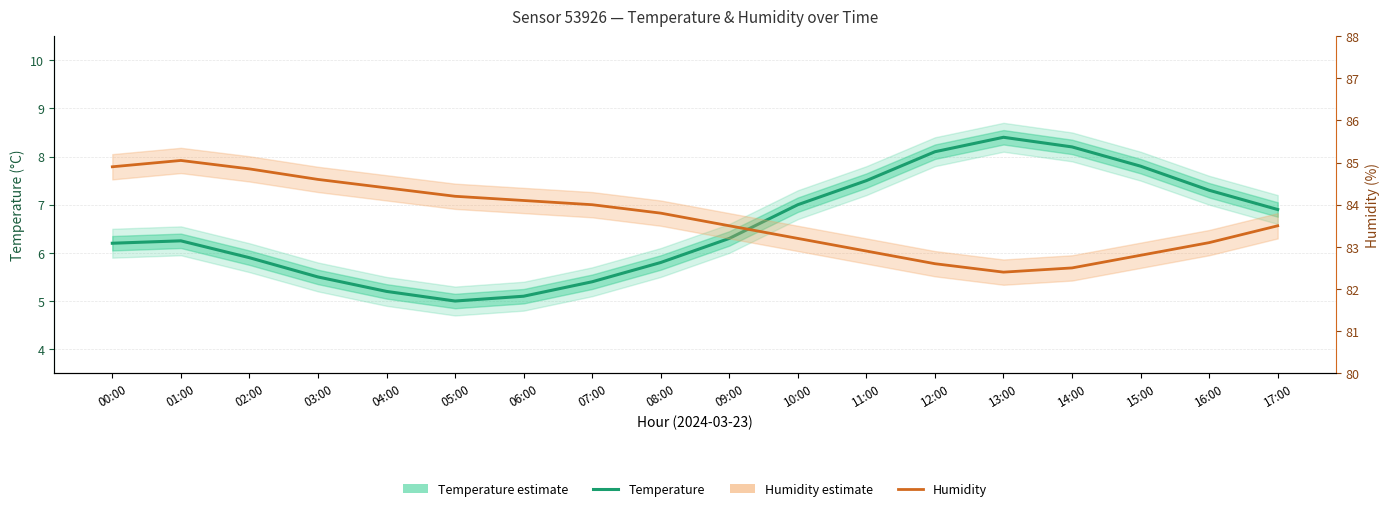

Is it true that Humidity (estimate) equals 84.4 at 04:00?

True